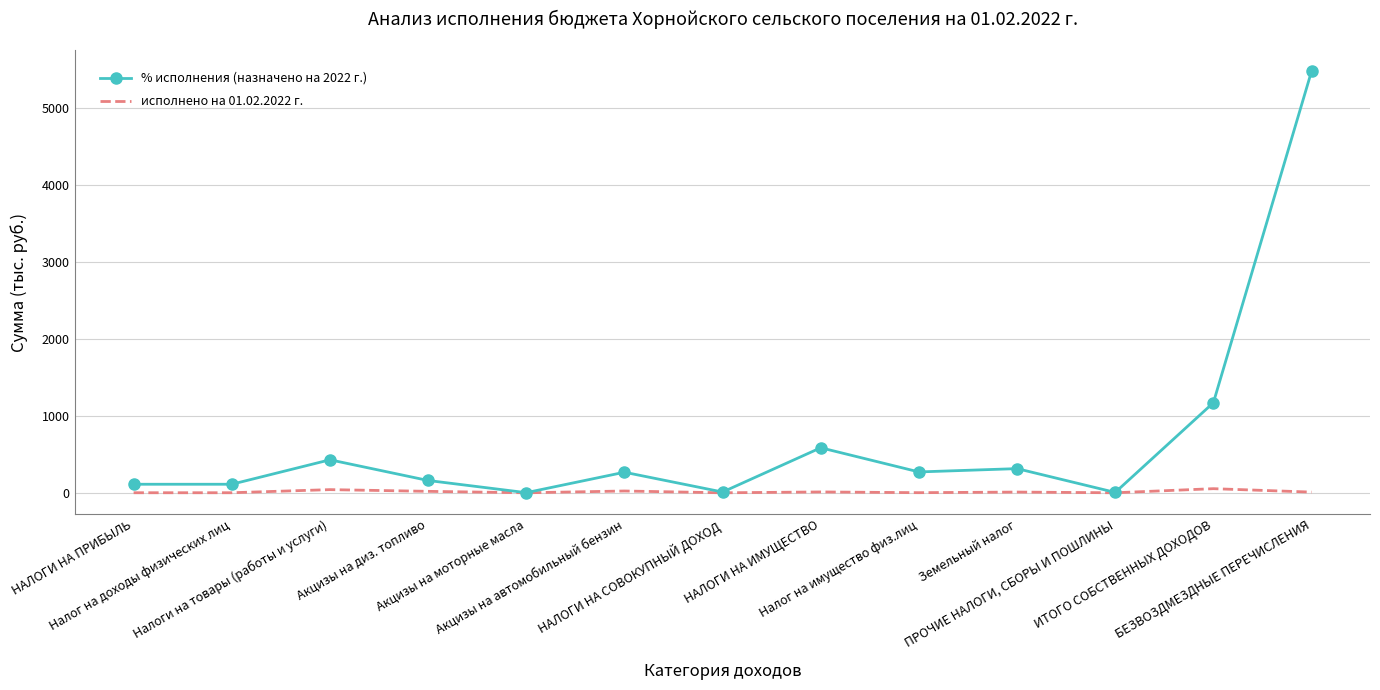

Which series has the largest range (max minus min)?

% исполнения (назначено на 2022 г.)